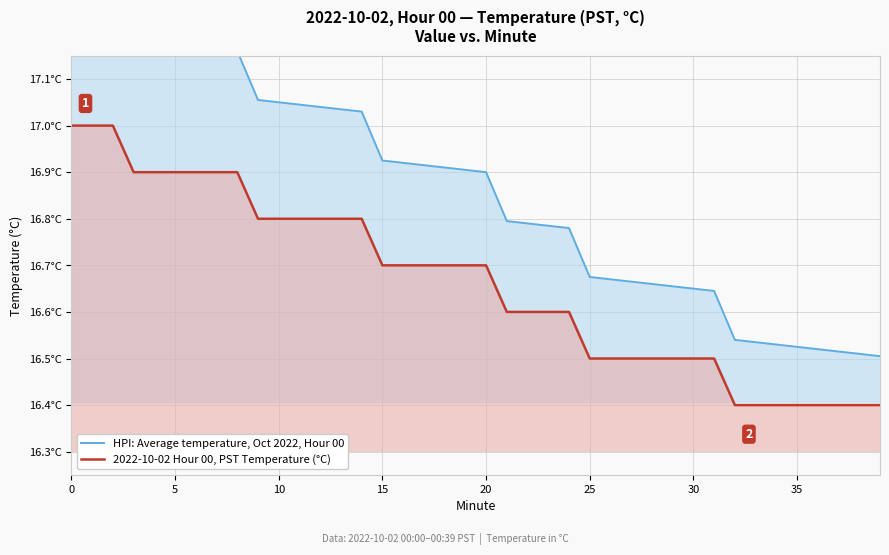

How many series are shown in this chart?

2